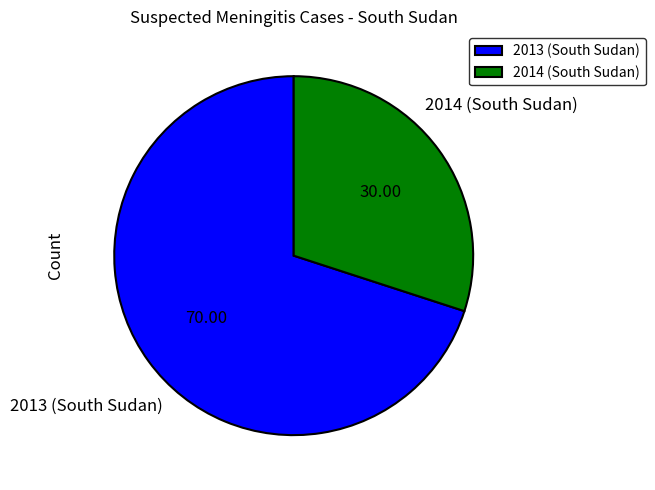

How many slices are in this pie chart?

2